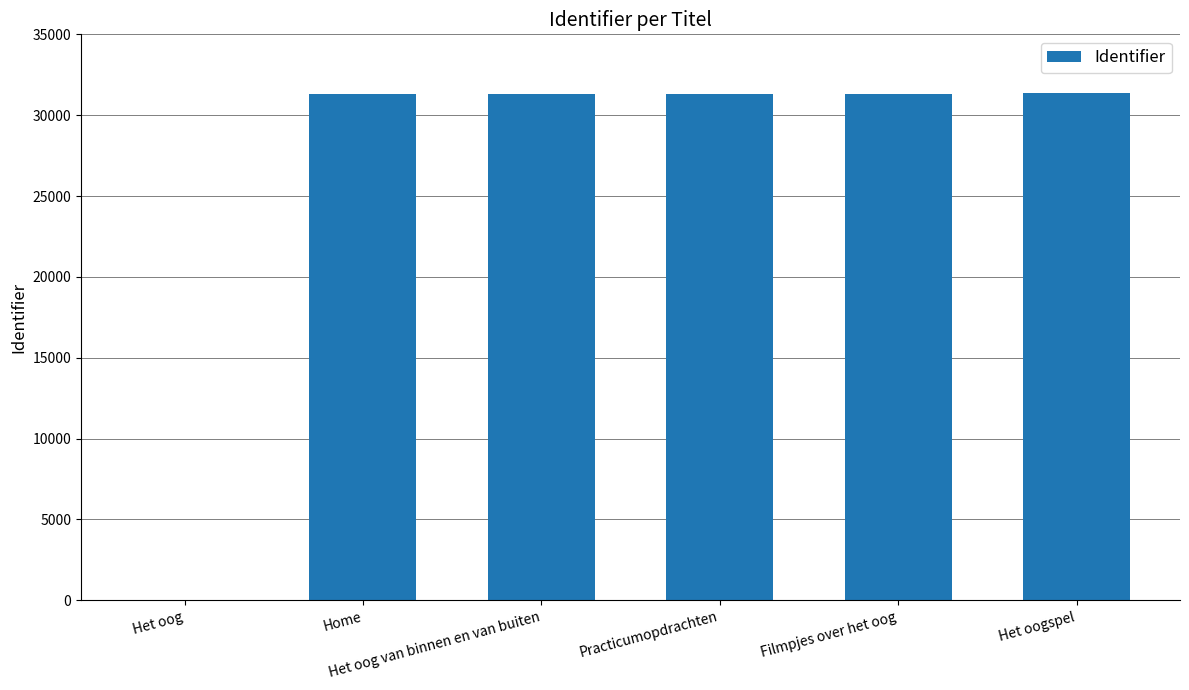

Are the bars horizontal?

No